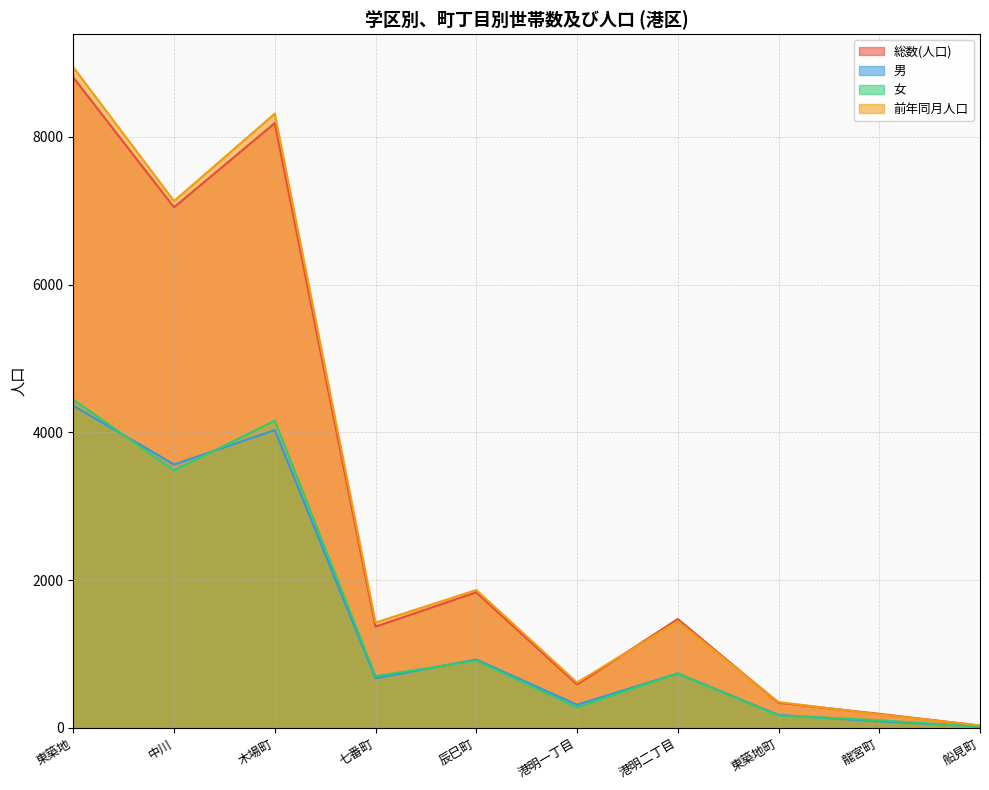

What value does the 総数(人口) series have at 東築地, to the nearest 10?

8800